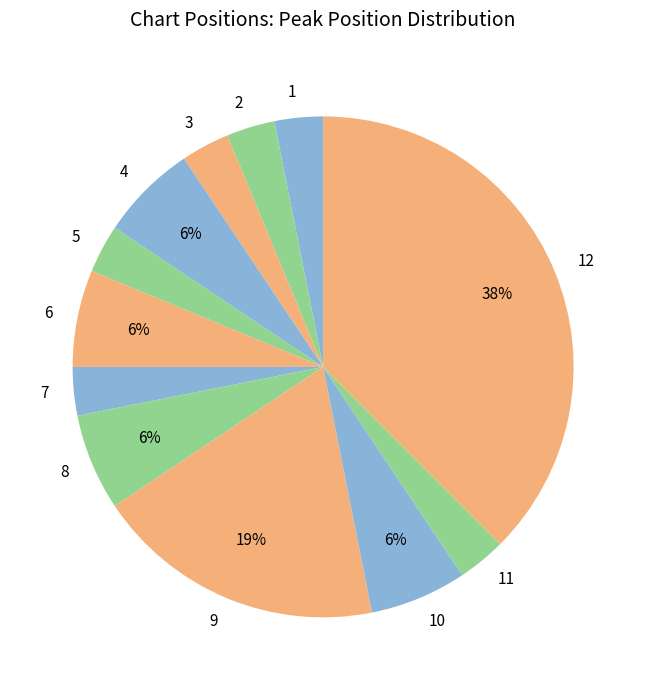

Approximately how many times larger is the value at 2 compared to 9?

0.2